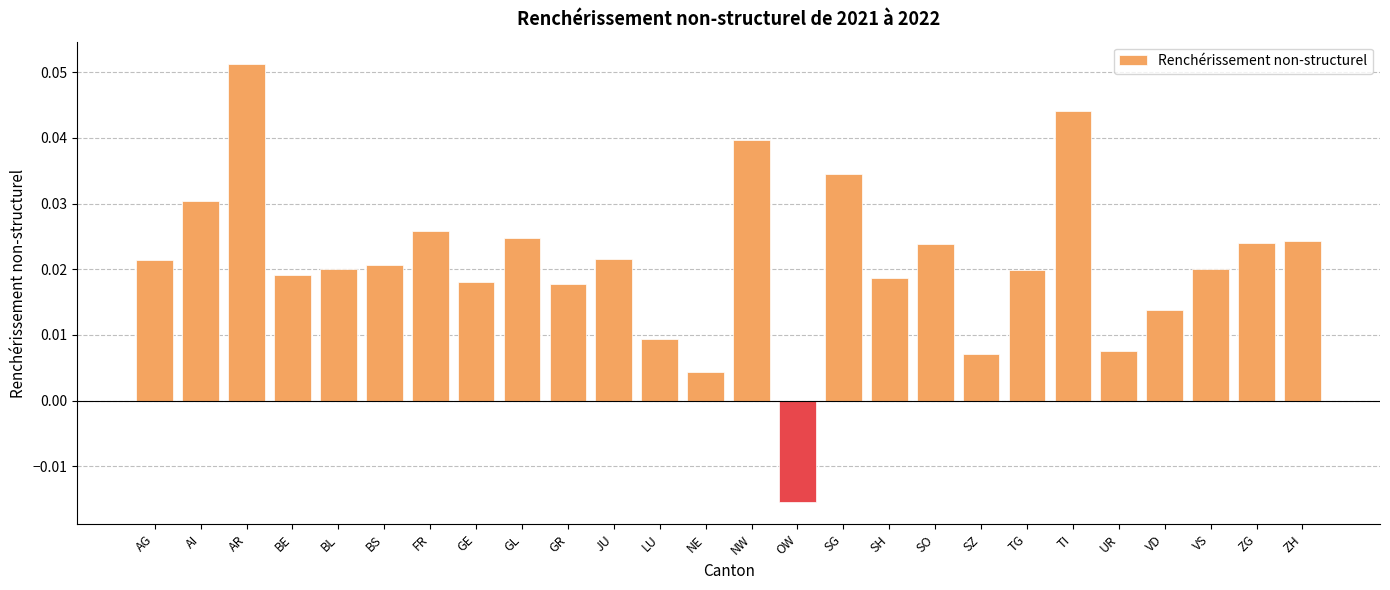

What is the sum of all values?

0.5